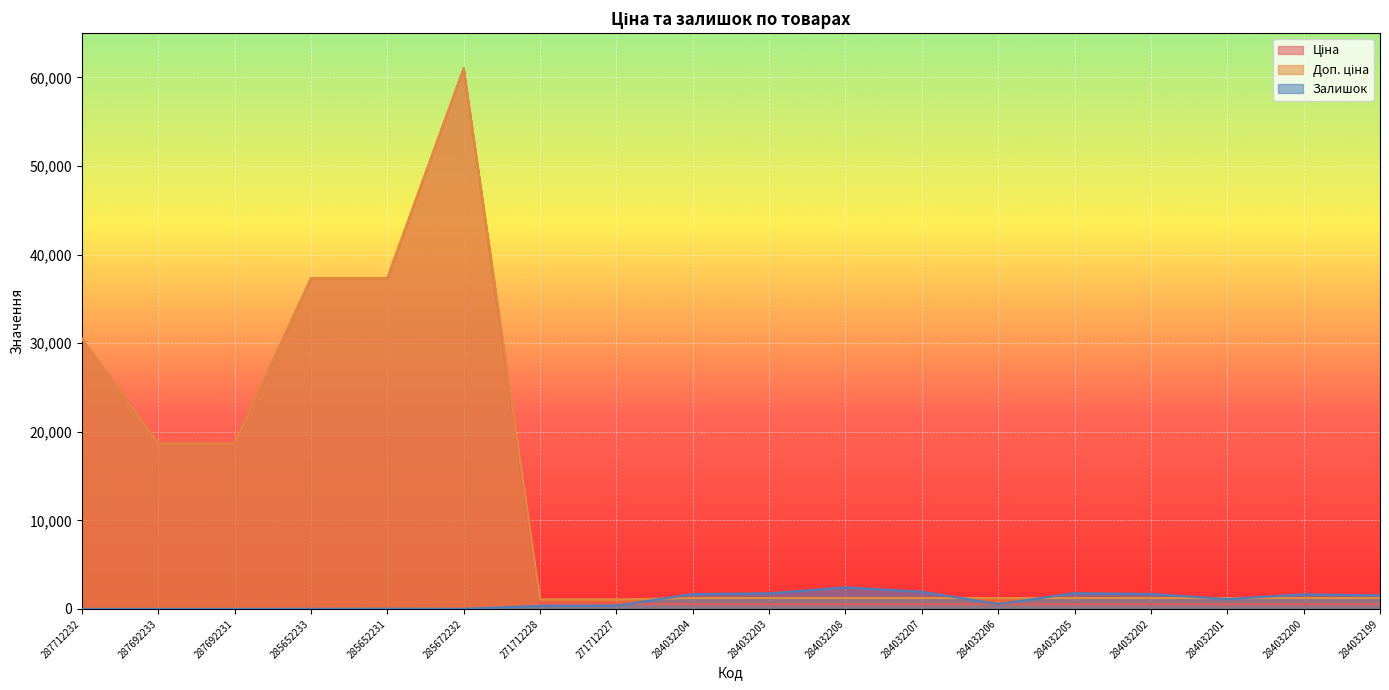

Does the chart display data point markers on the line(s)?

No